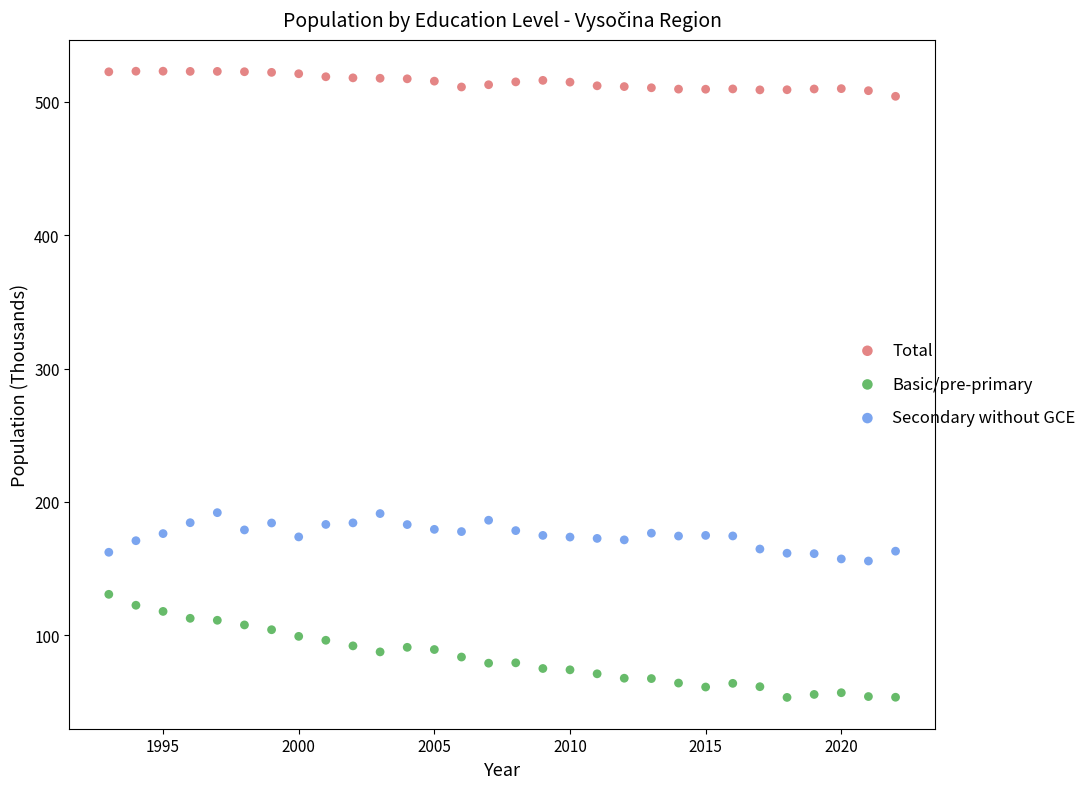

Across all data points, what is the range of X values (max minus min)?

29.0